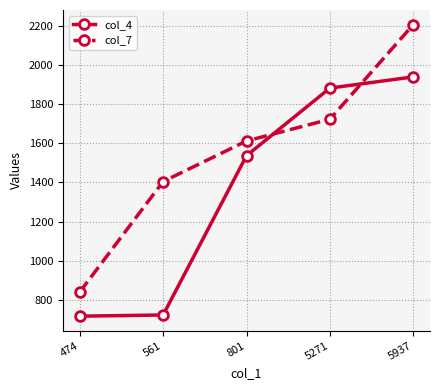

Where is col_4 nearest to the value 1327?

801